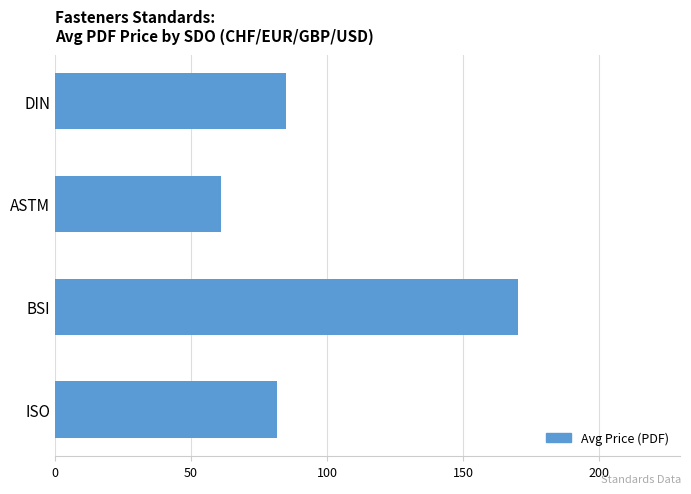

True or false: the data shows 255.6 at BSI.

False